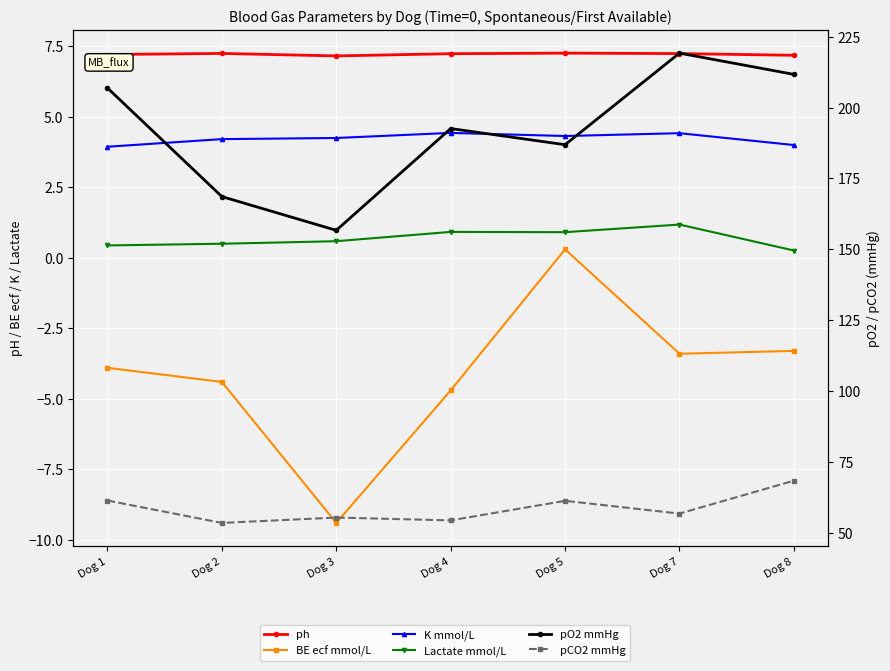

Which label corresponds to the largest value in the chart?

Dog 7